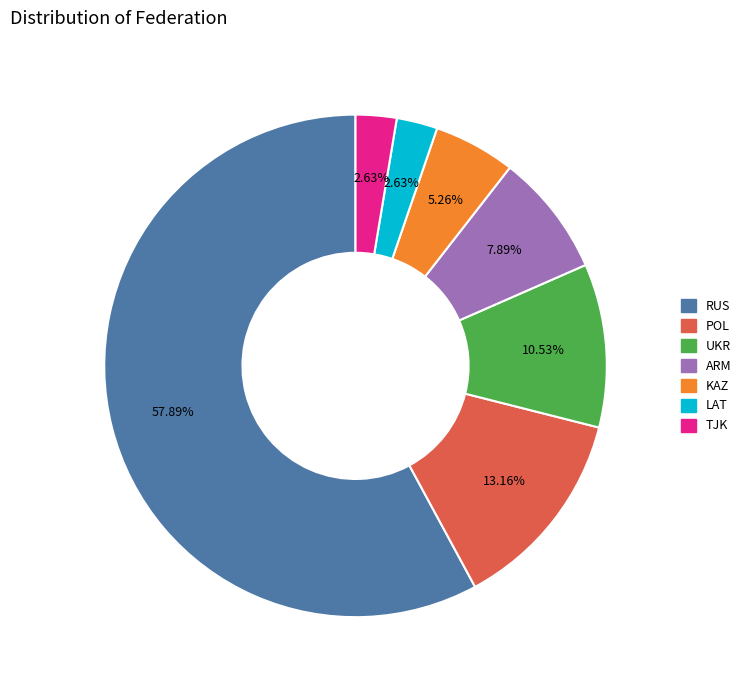

True or false: TJK accounts for 3% of the total.

True